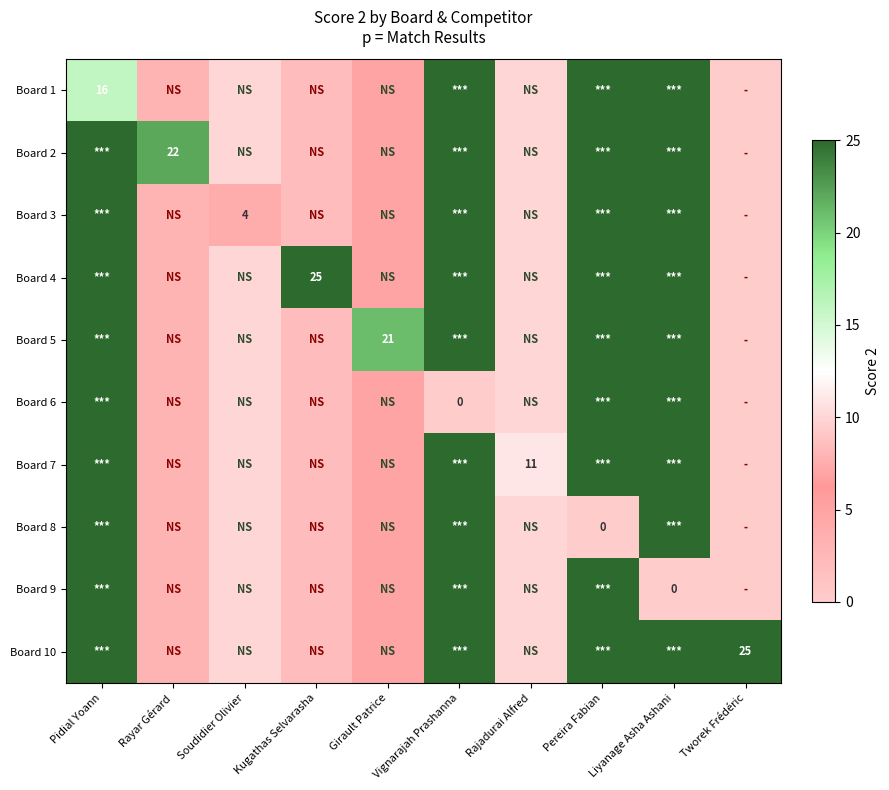

What is the total value across all series at Tworek Frédéric?

25